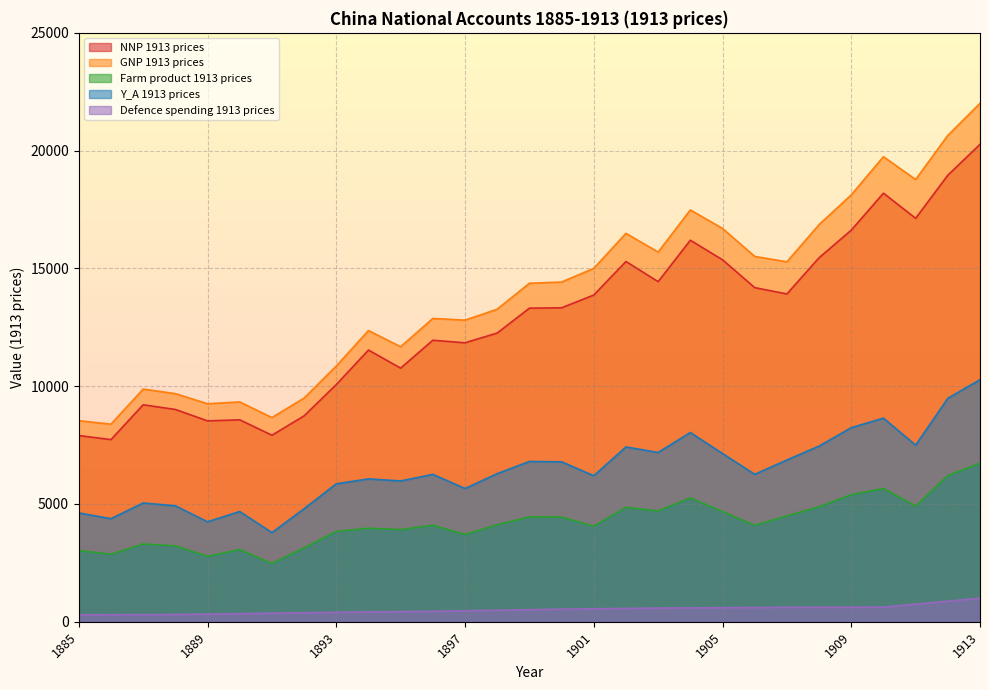

Which series has the largest range (max minus min)?

GNP 1913 prices